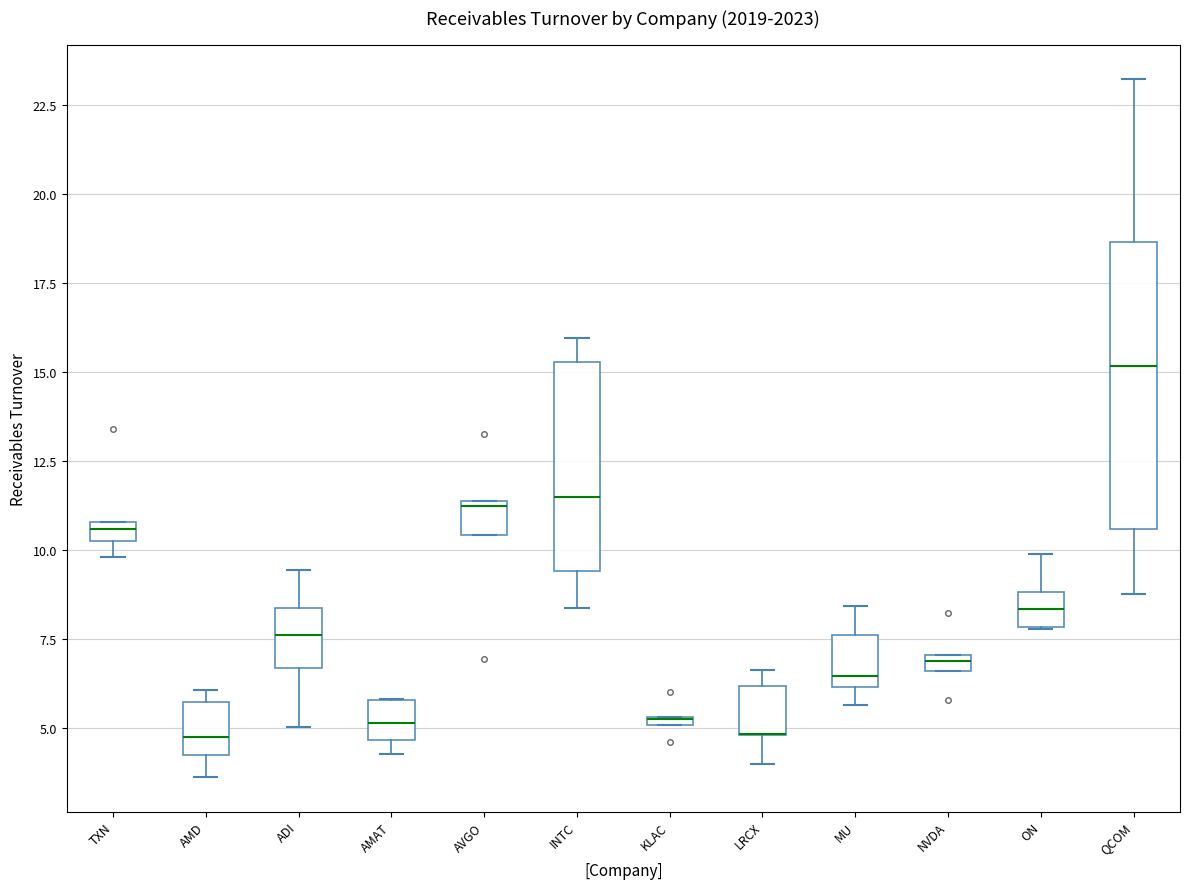

Where is the lower edge of the box for AVGO on the y-axis? The values are not printed on the chart, so give them approximately, as read against the axis.

10.5